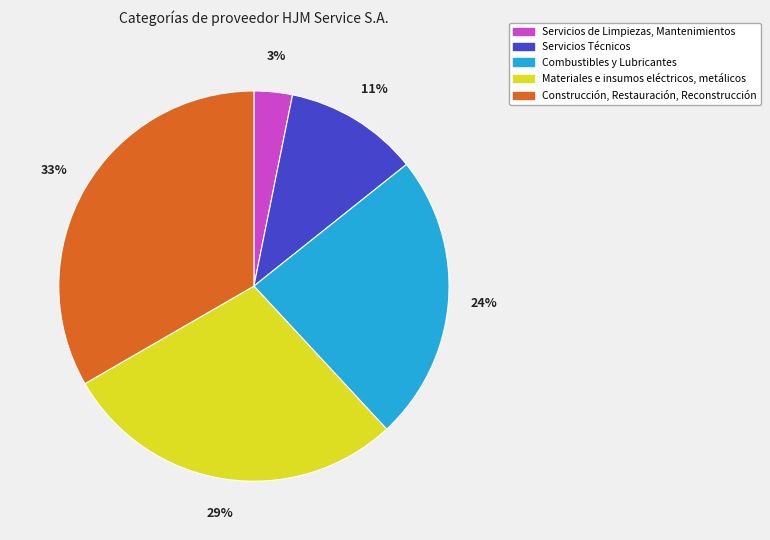

Do Servicios de Limpiezas, Mantenimientos and Construcción, Restauración, Reconstrucción together represent more than half of the pie?

No